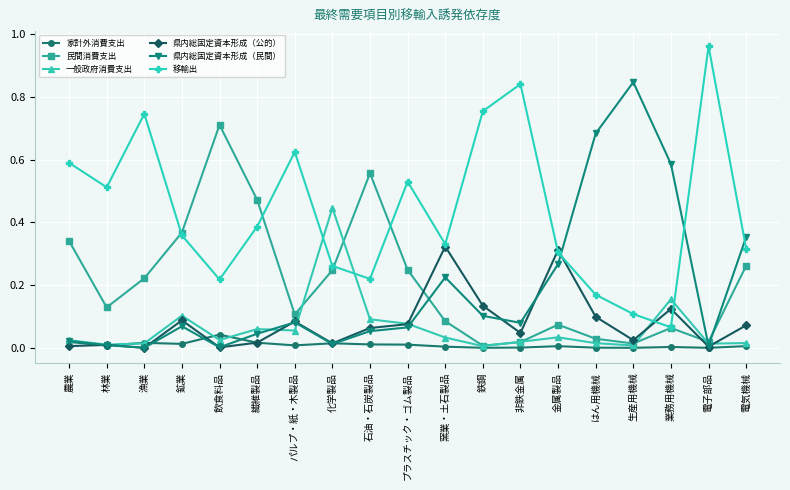

After their last crossing, which series has the higher values: 民間消費支出 or 県内総固定資本形成（民間）?

県内総固定資本形成（民間）